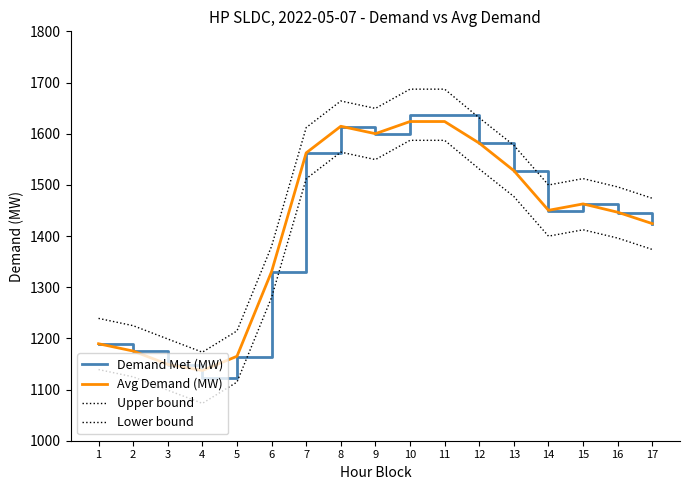

Does the chart display data point markers on the line(s)?

No